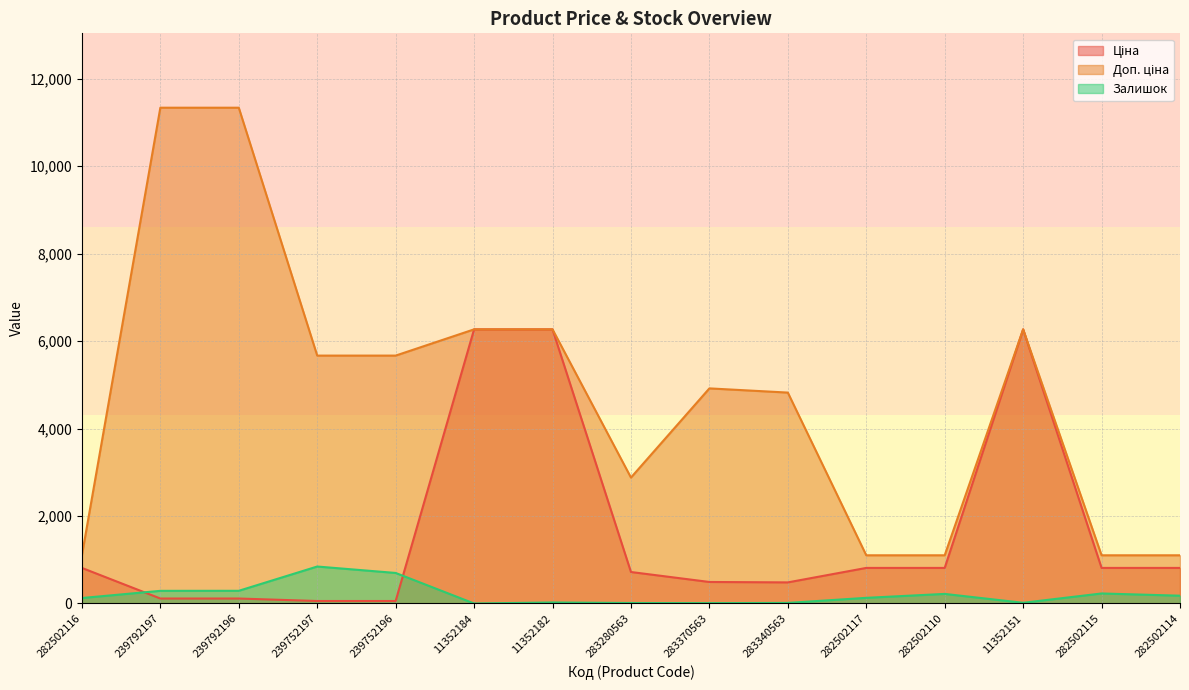

True or false: Залишок and Доп. ціна intersect in this chart.

False